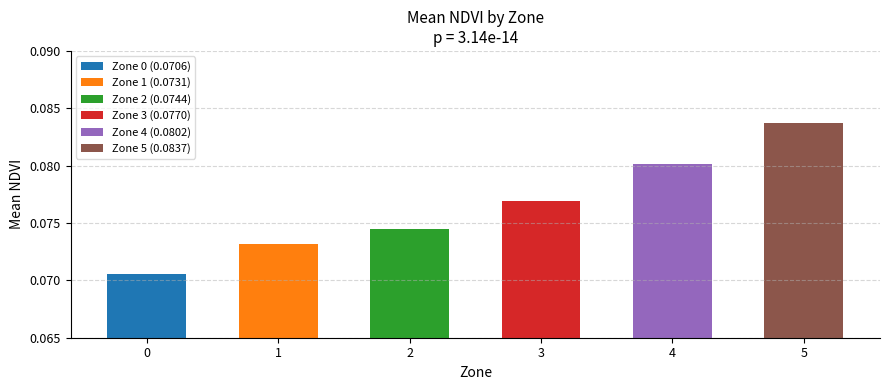

The chart shows a value of 0.0 at 2. True or false?

False